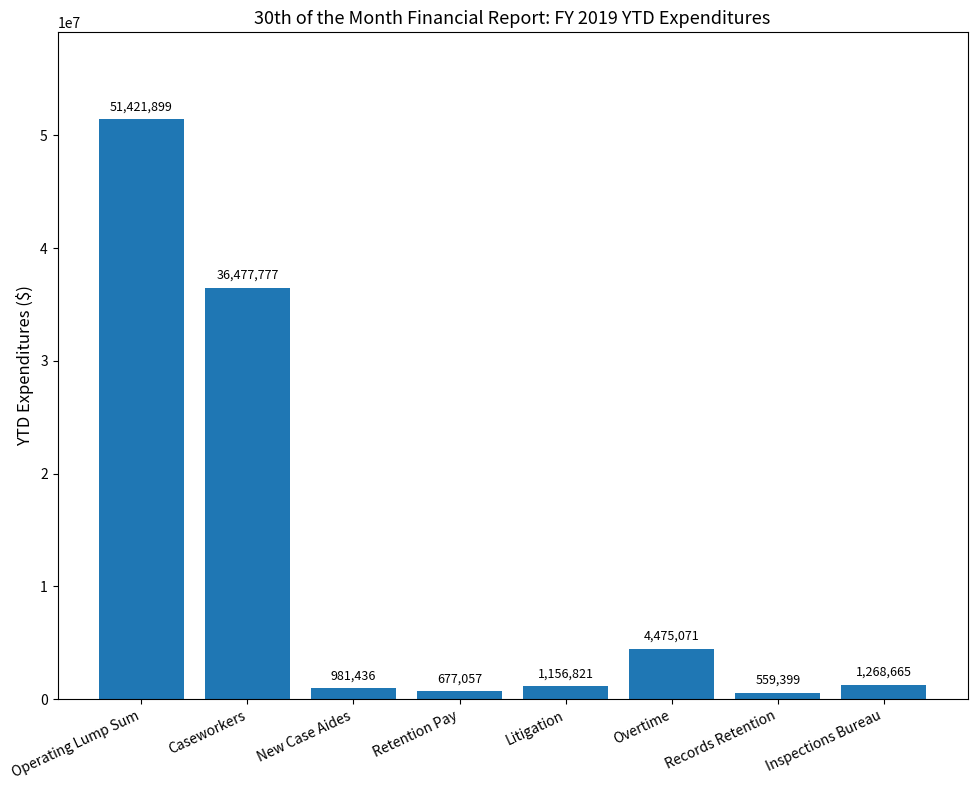

Rank the categories by value from lowest to highest.

Records Retention, Retention Pay, New Case Aides, Litigation, Inspections Bureau, Overtime, Caseworkers, Operating Lump Sum